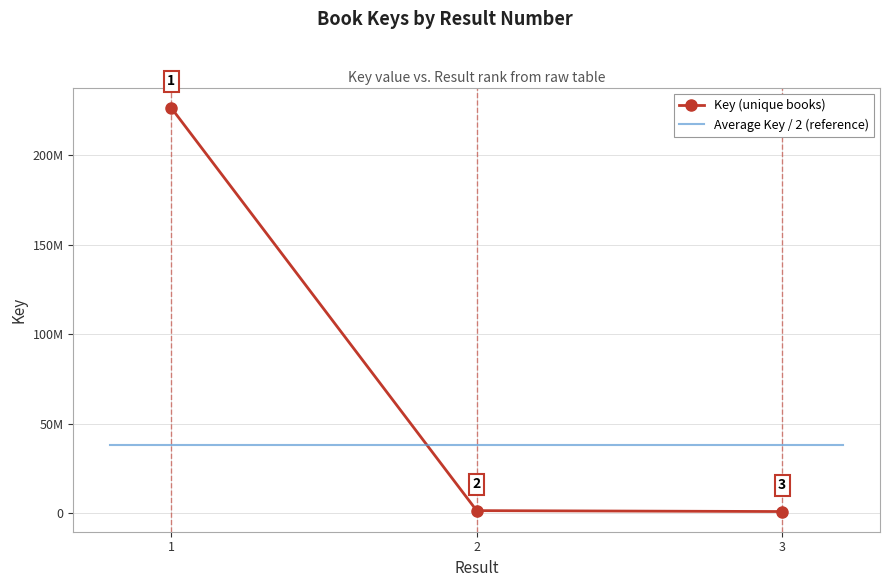

What is the average value?

76398411